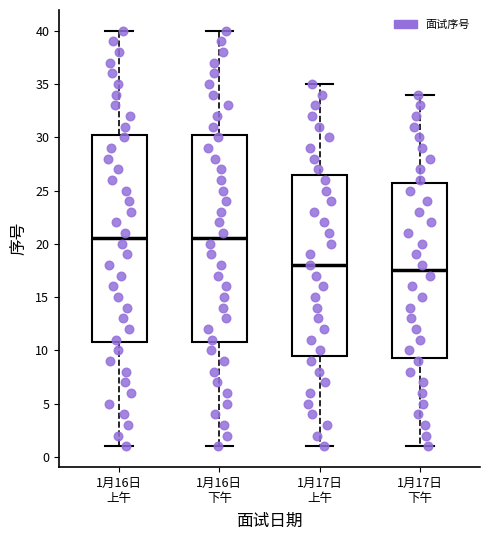

Where does the upper whisker of the box for 1月17日 下午 end on the y-axis? The values are not printed on the chart, so give them approximately, as read against the axis.

34.0